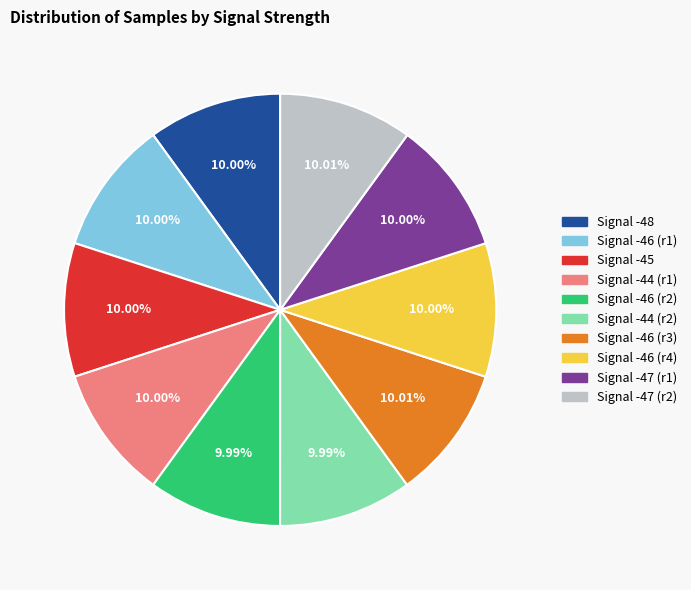

To the nearest percent, what is the average slice percentage?

10%